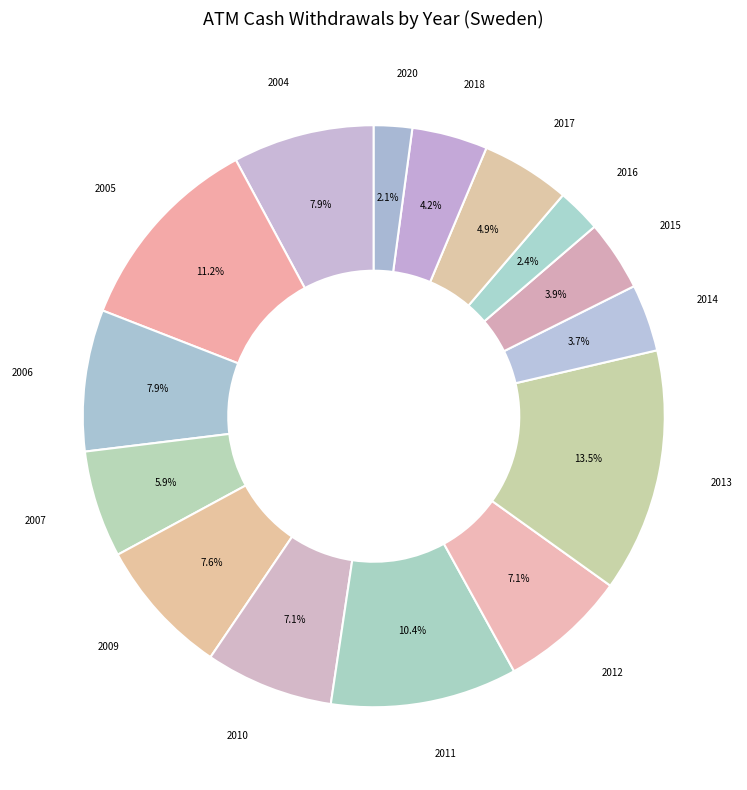

Count the number of slices in the pie.

15